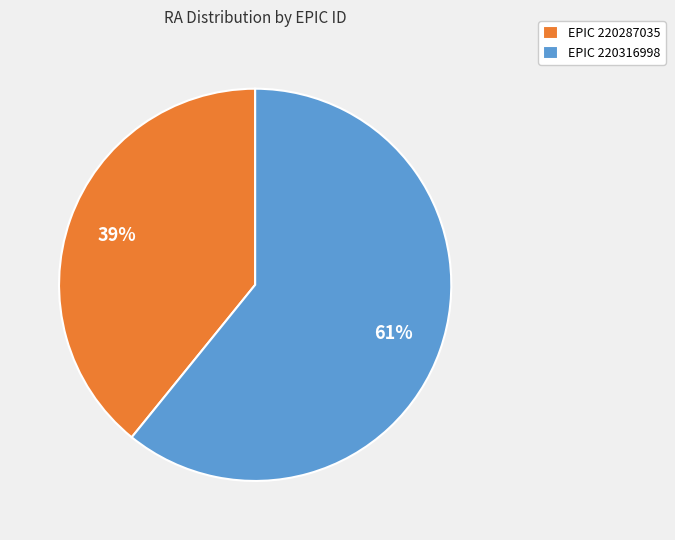

What is the smallest slice in the pie chart?

EPIC 220287035